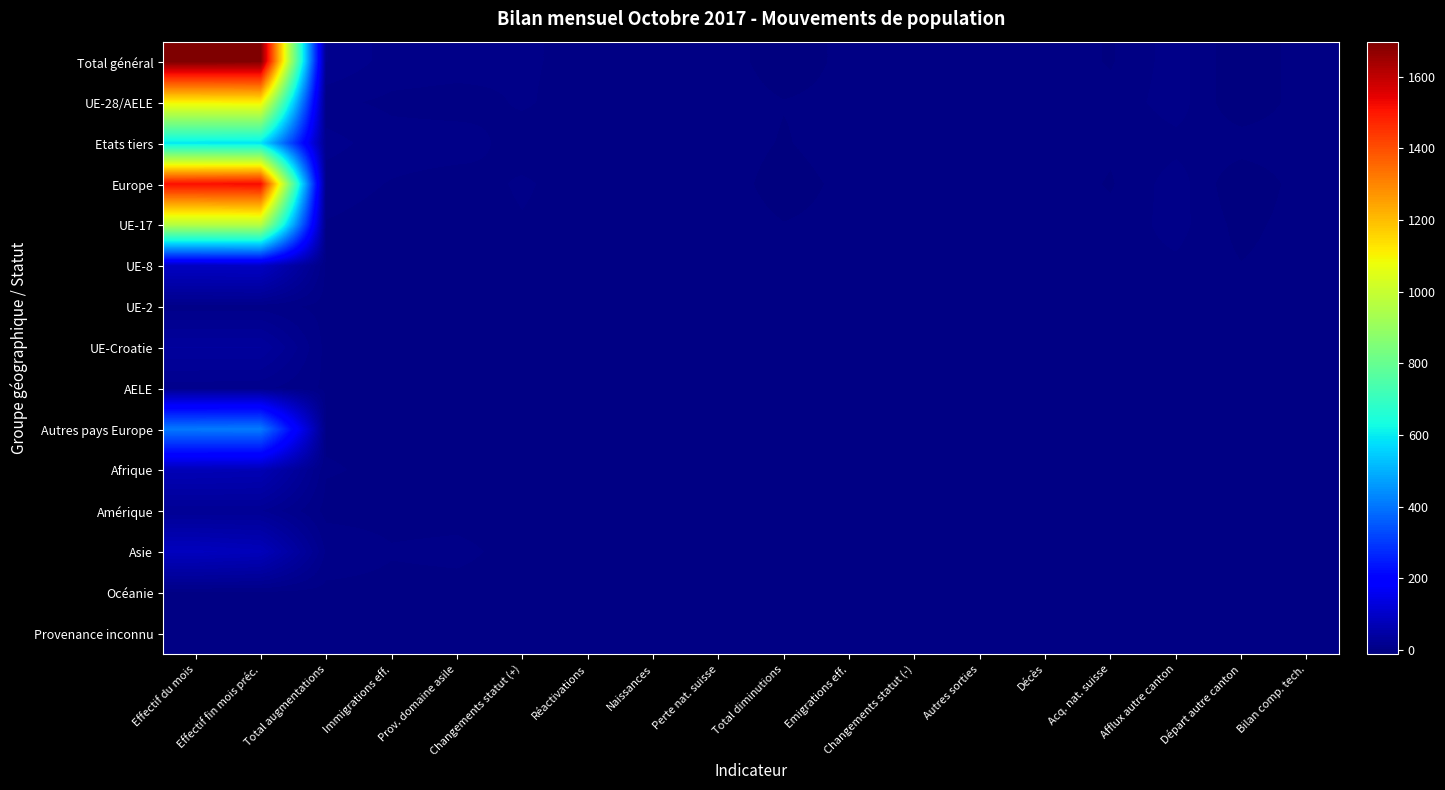

Which category has the lowest value across all series?

Départ autre canton